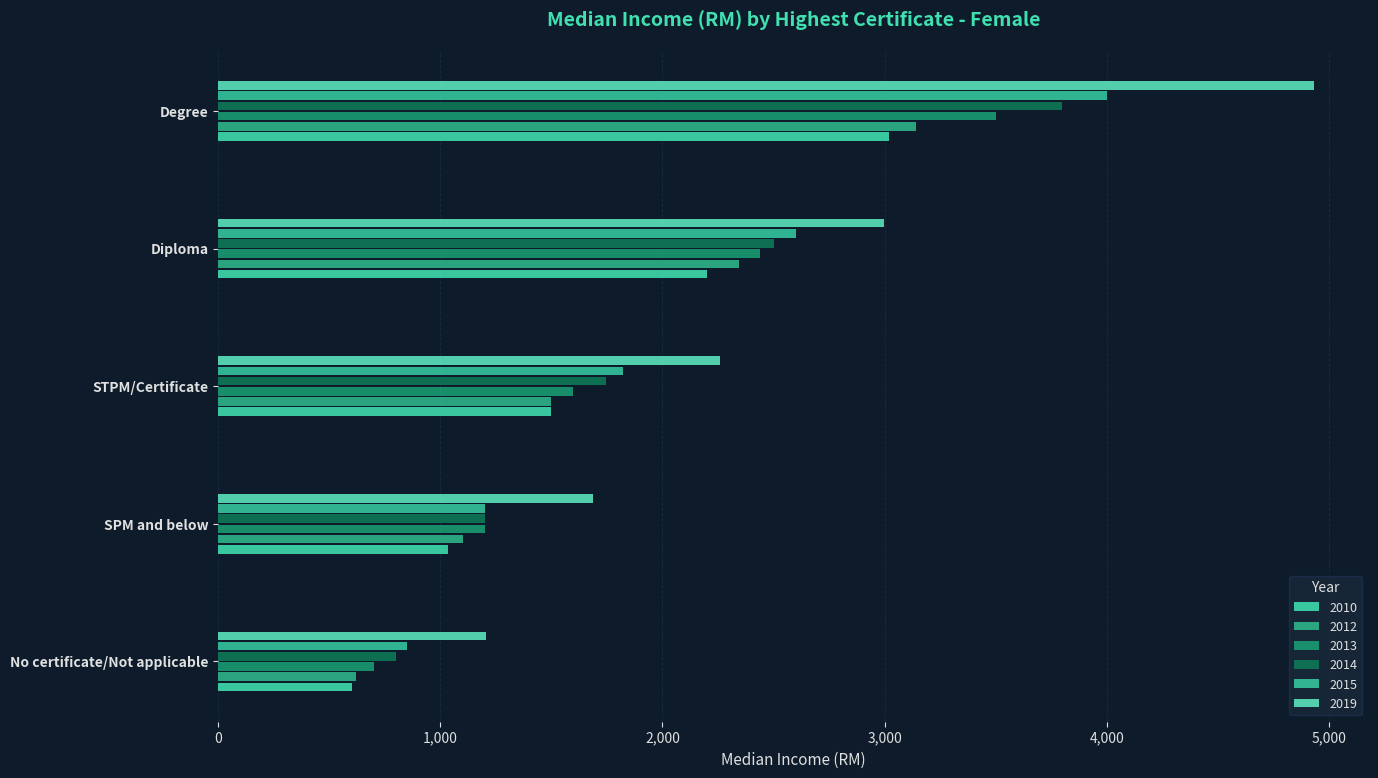

The value of 2010 at SPM and below is 296. True or false?

False